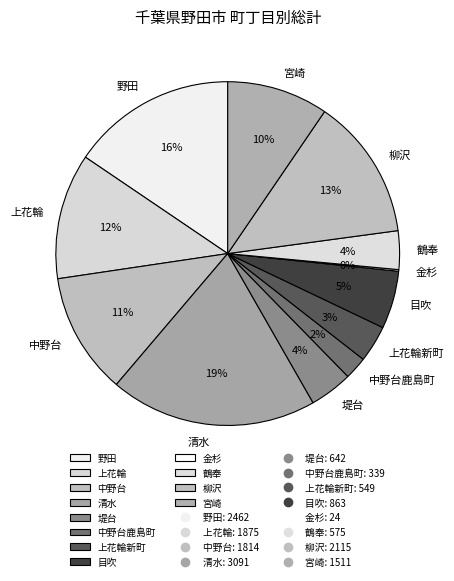

True or false: 鶴奉 accounts for 13% of the total.

False